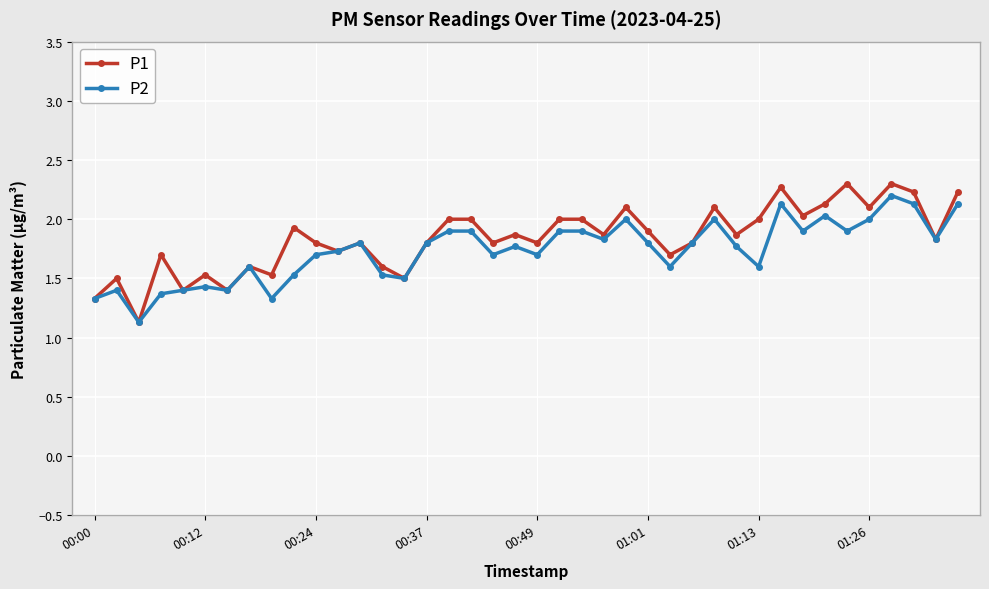

How many lines are shown in the chart?

2